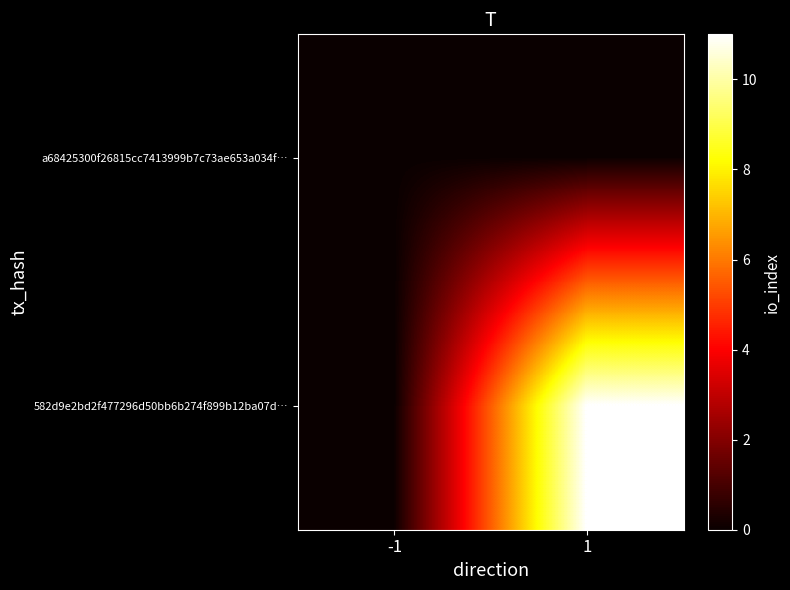

Reading right to left, list all the values displayed in this chart.

a68425300f26815cc7413999b7c73ae653a034f…: 1=0	-1=0
582d9e2bd2f477296d50bb6b274f899b12ba07d…: 1=11	-1=0